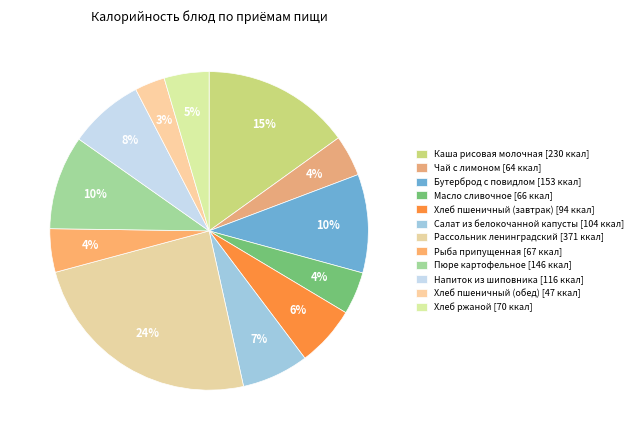

How many slices are in this pie chart?

12